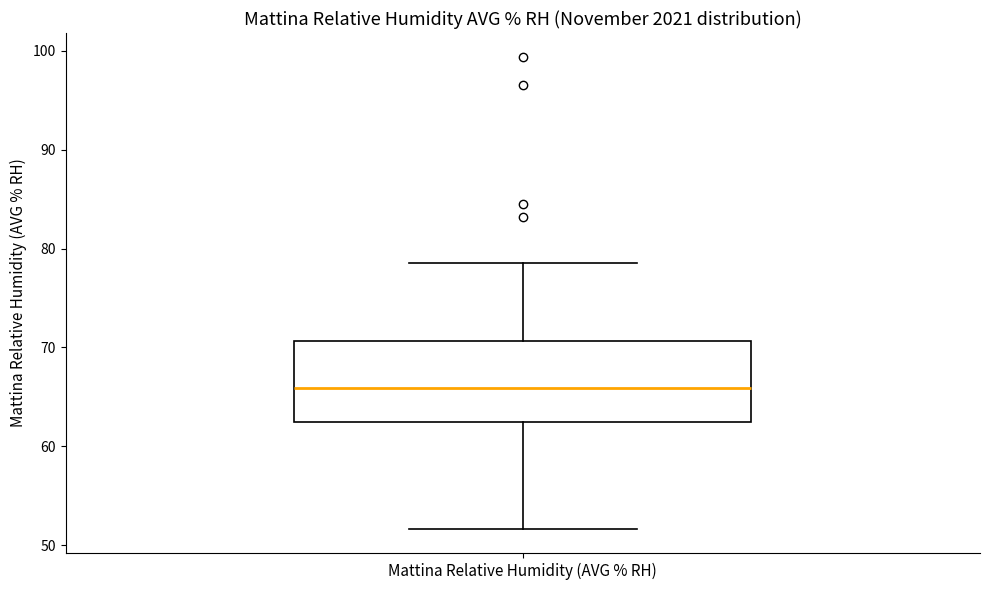

Read this box plot against the y-axis: the position of the median line, the range covered by the box, and the ends of both whiskers. The values are not printed on the chart, so give them approximately, as read against the axis.

median 66, box 62 to 71, whiskers 52 to 79